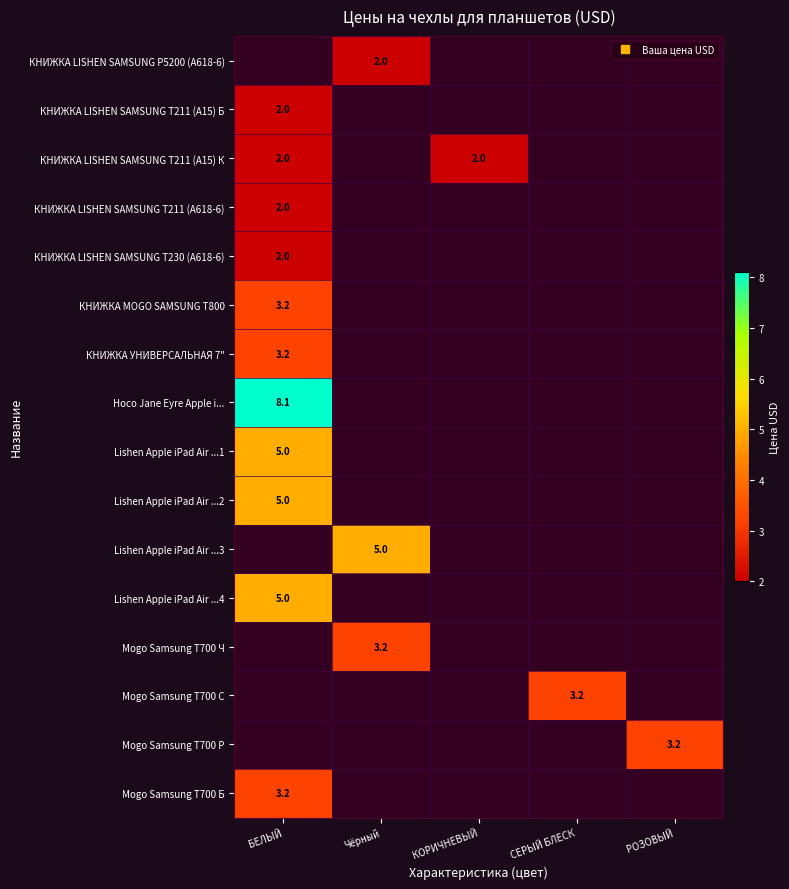

True or false: Mogo Samsung T700 Р has a value of 1.9 at РОЗОВЫЙ.

False